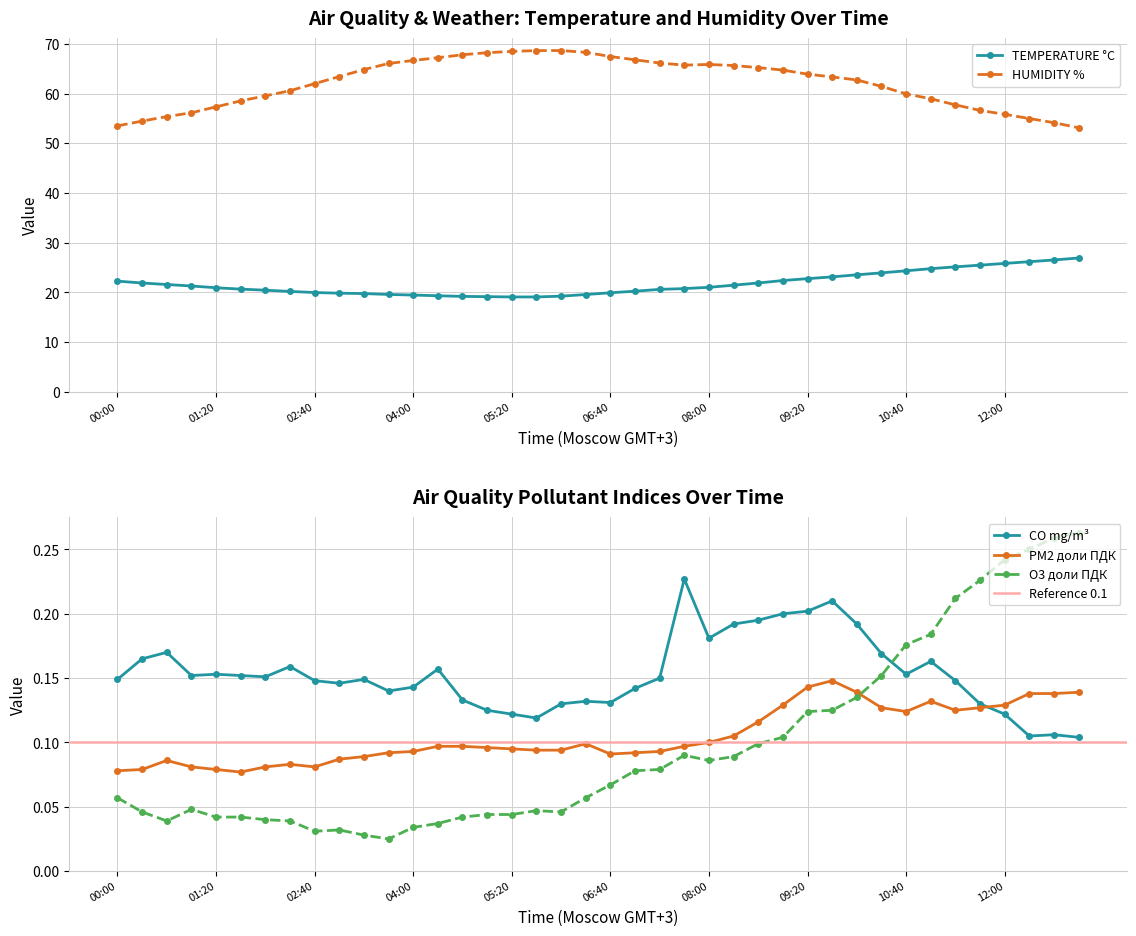

Read the TEMPERATURE °C value at 02:20.

20.2